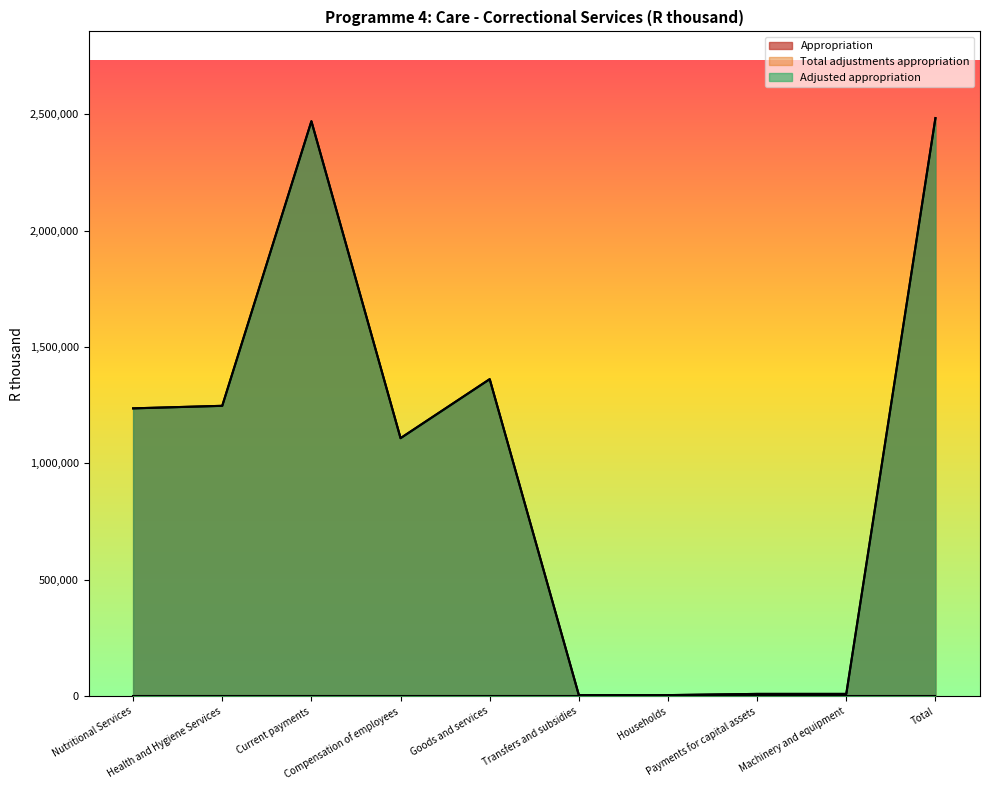

At which label does Appropriation reach its peak?

Total